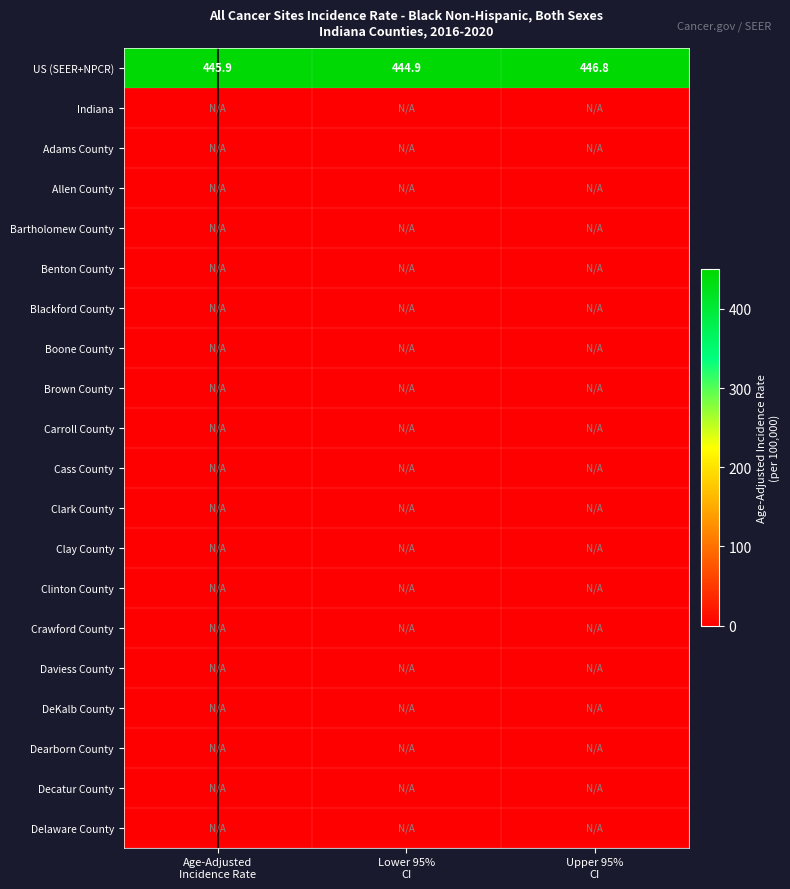

What is the difference between the maximum and minimum values in the US (SEER+NPCR) series?

1.9